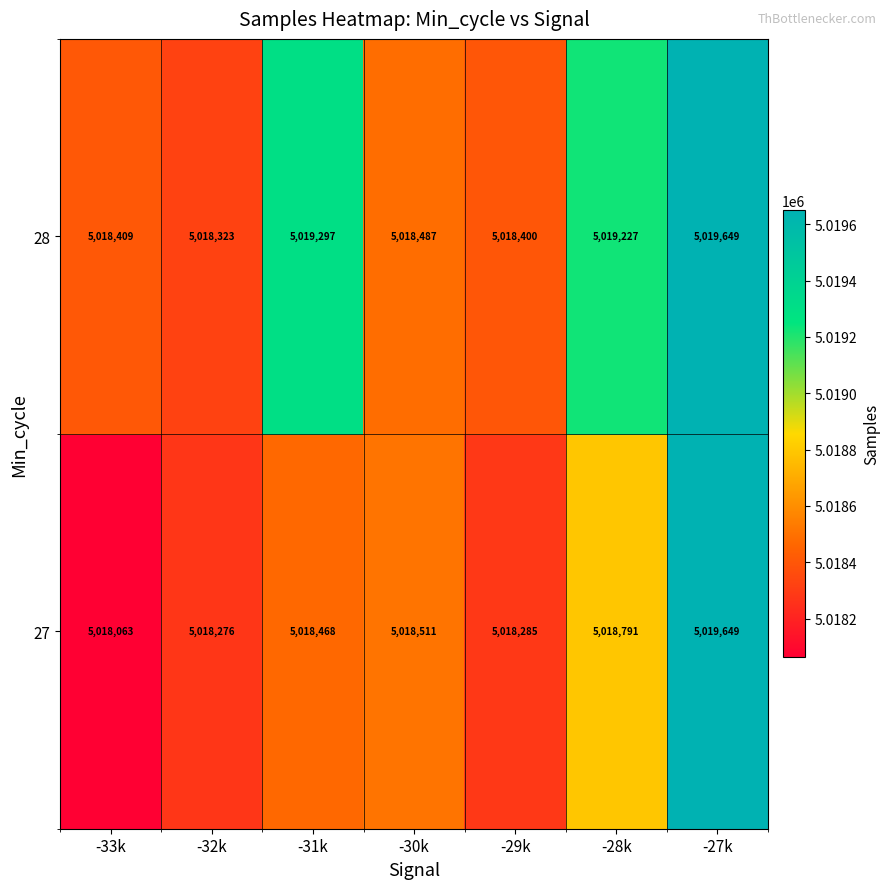

What is the spread (max minus min) of values at -31k?

829